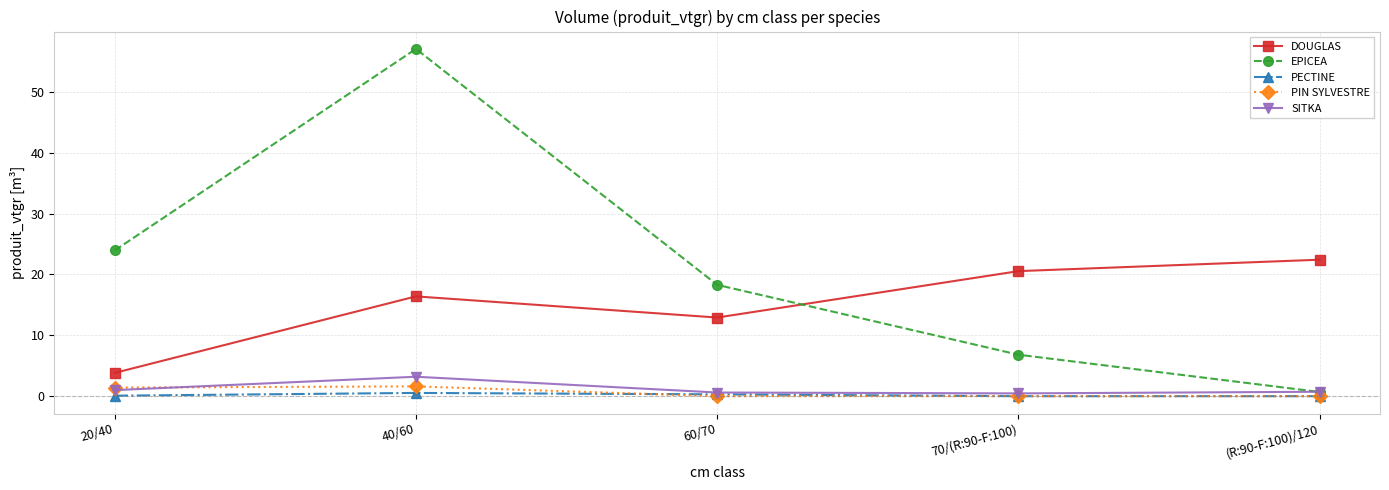

In DOUGLAS, how many points are lower than both neighbors (excluding endpoints)?

1